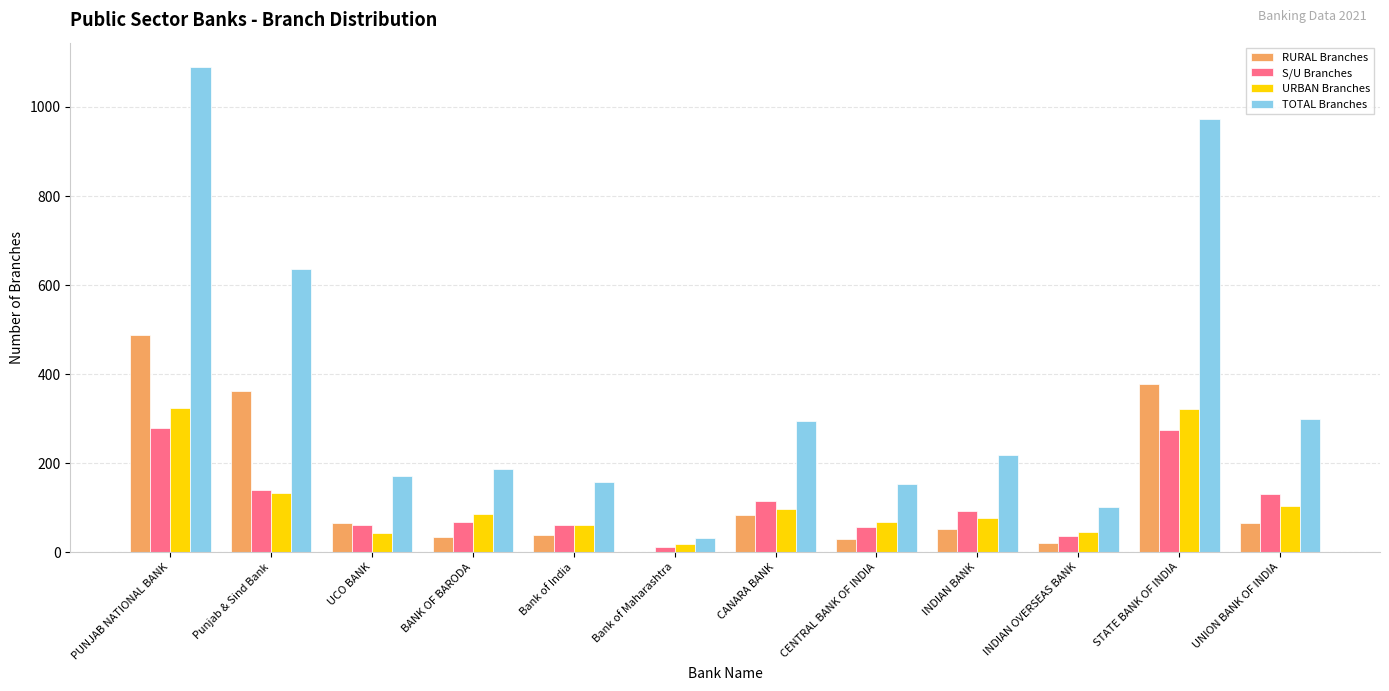

How many groups of bars are there?

12